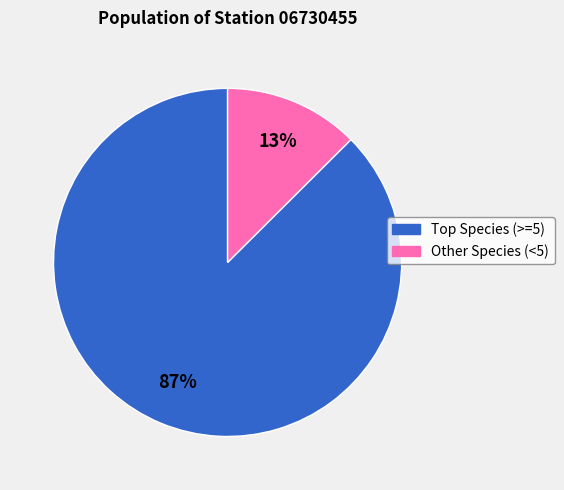

To the nearest percent, what is the average slice percentage?

50%